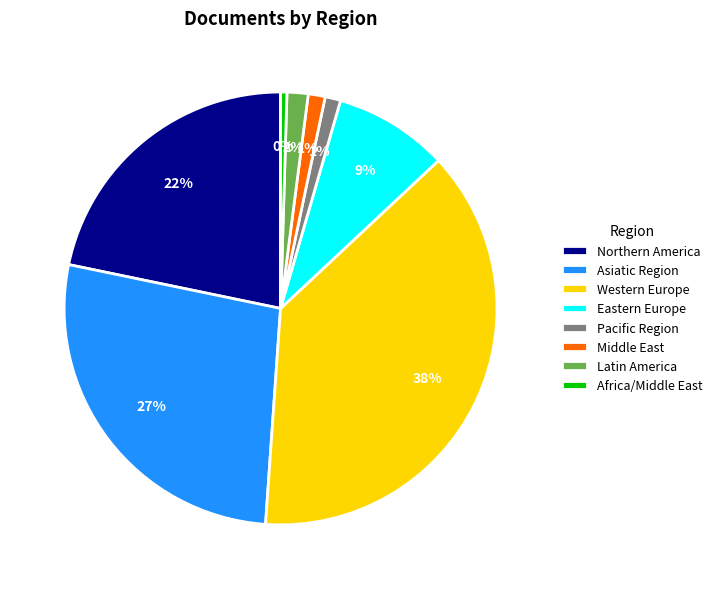

To the nearest percent, what portion does Middle East represent?

1%